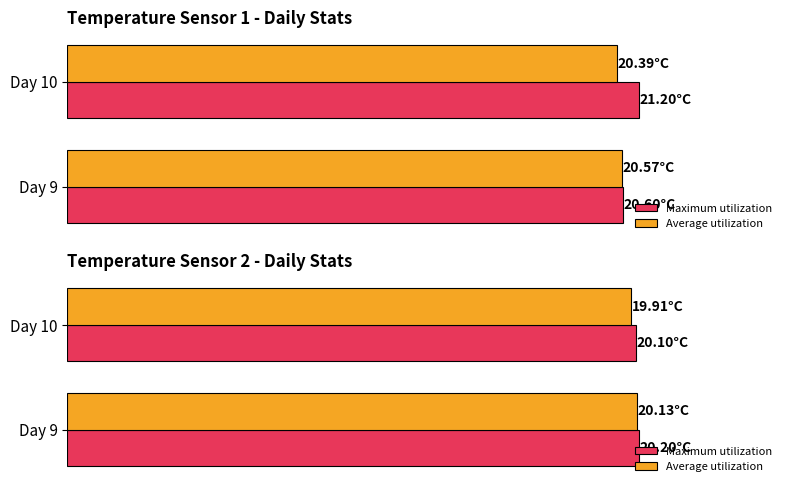

At how many categories does at least one series exceed 20?

2